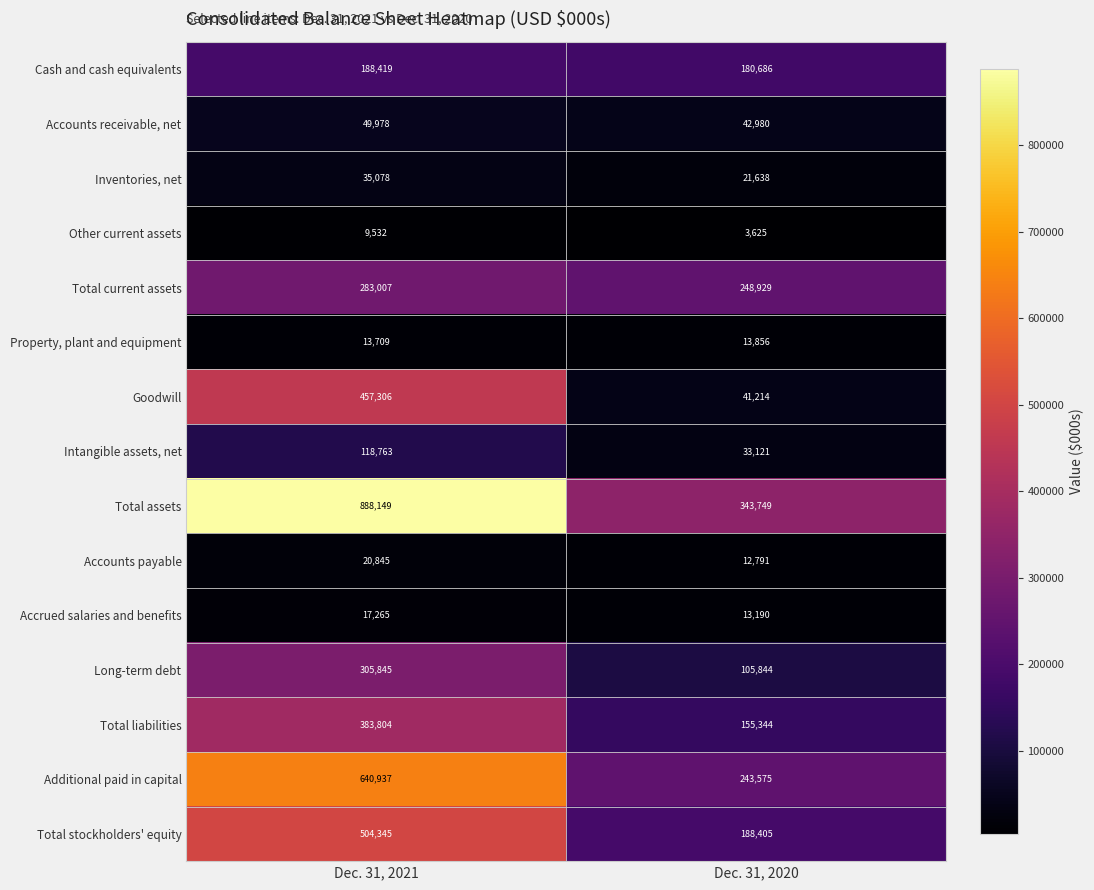

Which series has the largest range (max minus min)?

Total assets